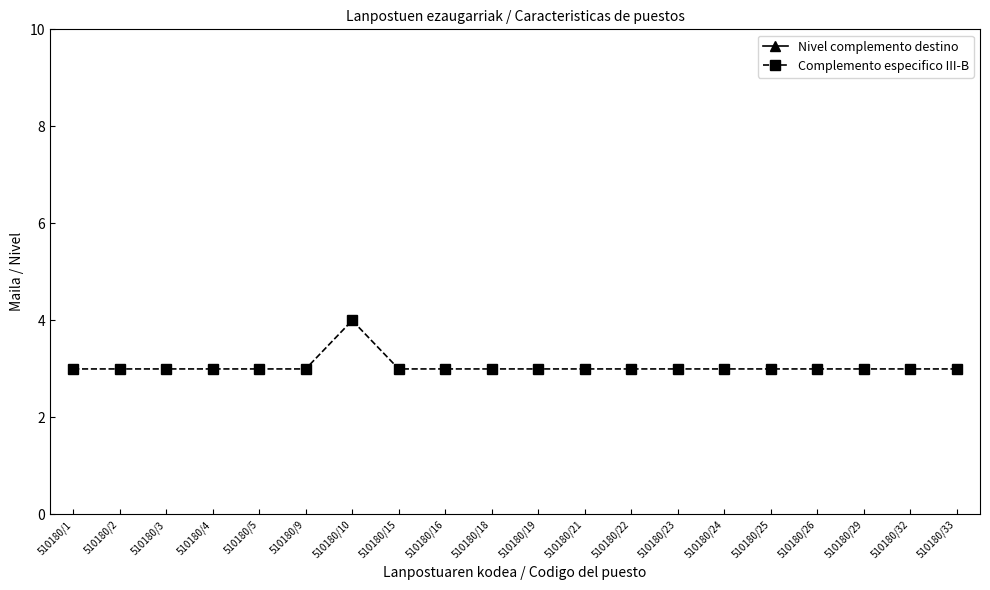

What are all the series names shown in the legend?

Nivel complemento destino, Complemento especifico III-B